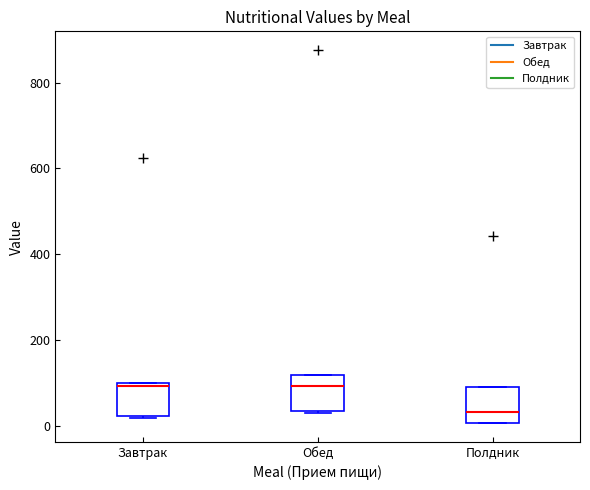

Reading left to right, transcribe this box plot: for each box, give where its median line is, the range the box spans, and where its two whiskers end, as read against the y-axis. The values are not printed on the chart, so give them approximately, as read against the axis.

Завтрак: median 100 (just below the box's upper edge), box 20 to 100, whiskers 20 to 100
Обед: median 100, box 40 to 120, whiskers 40 to 120
Полдник: median 40, box 0 to 100, whiskers 0 to 100